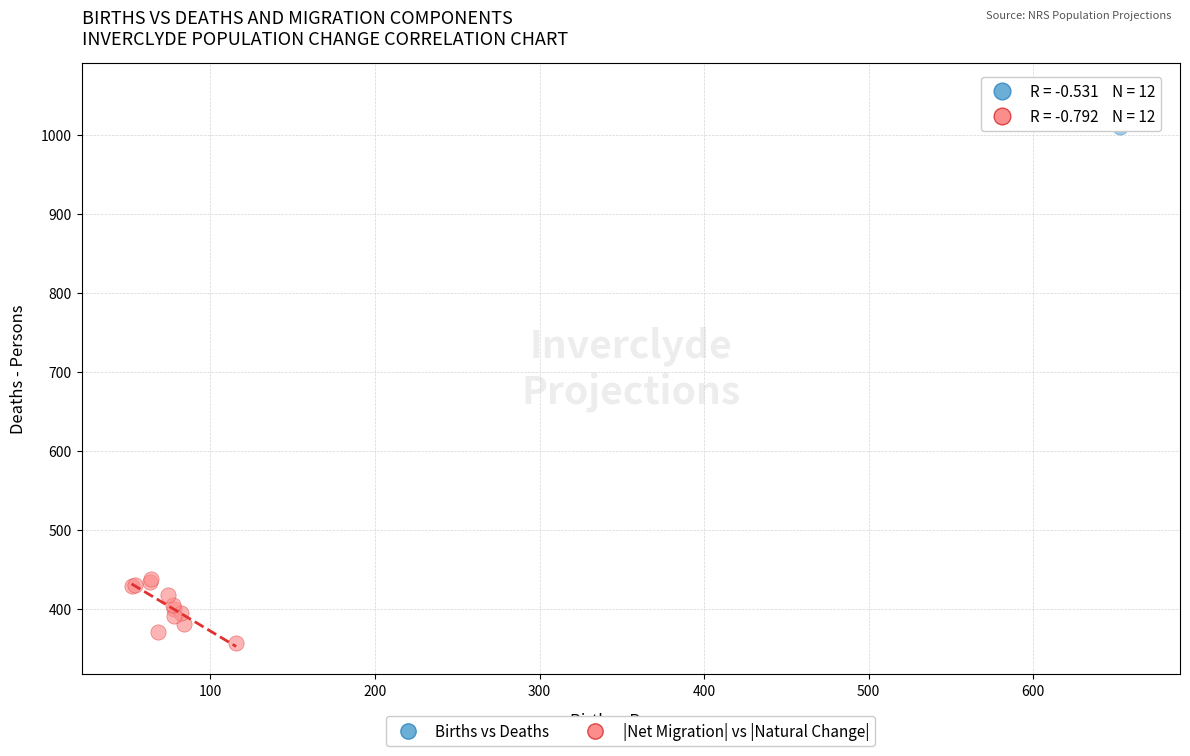

Which series contains the highest Y value?

Births vs Deaths